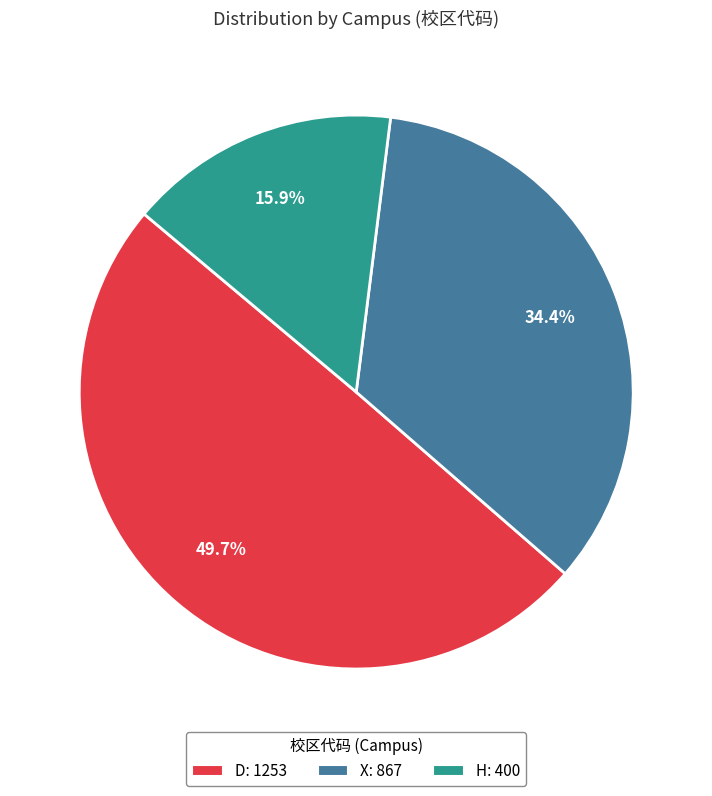

To the nearest percent, what is the difference between the largest and smallest slice percentages?

34%